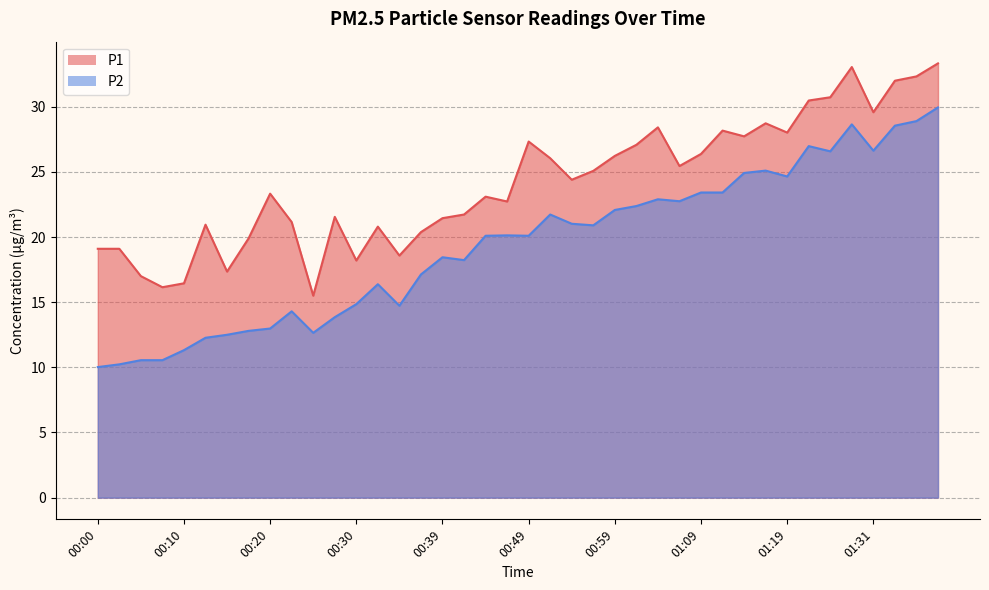

Which has a higher value, 00:32 or 00:22?

00:22